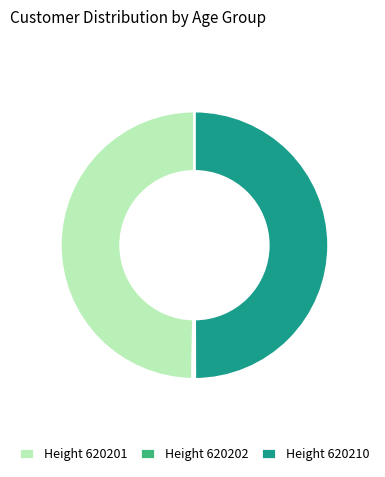

What is the ratio of the value at Height 620210 to the value at Height 620201?

1.0